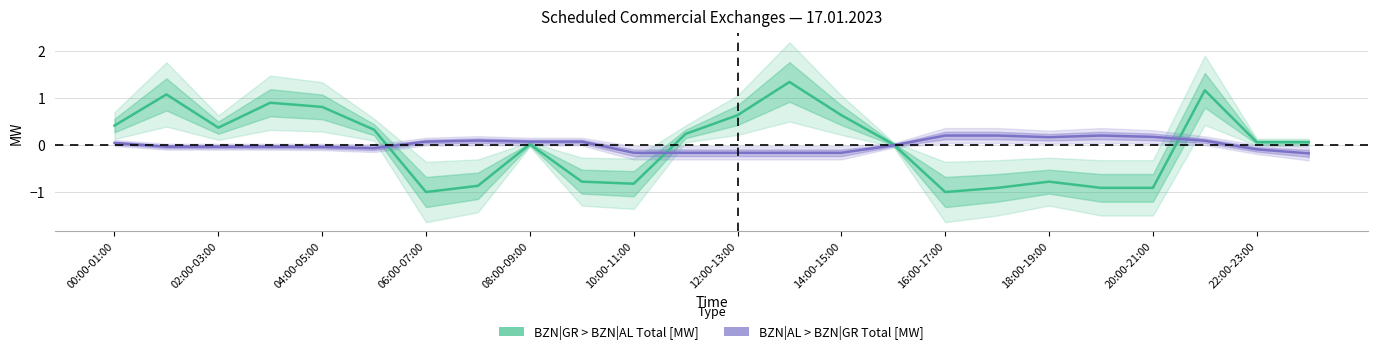

How many lines are shown in the chart?

2